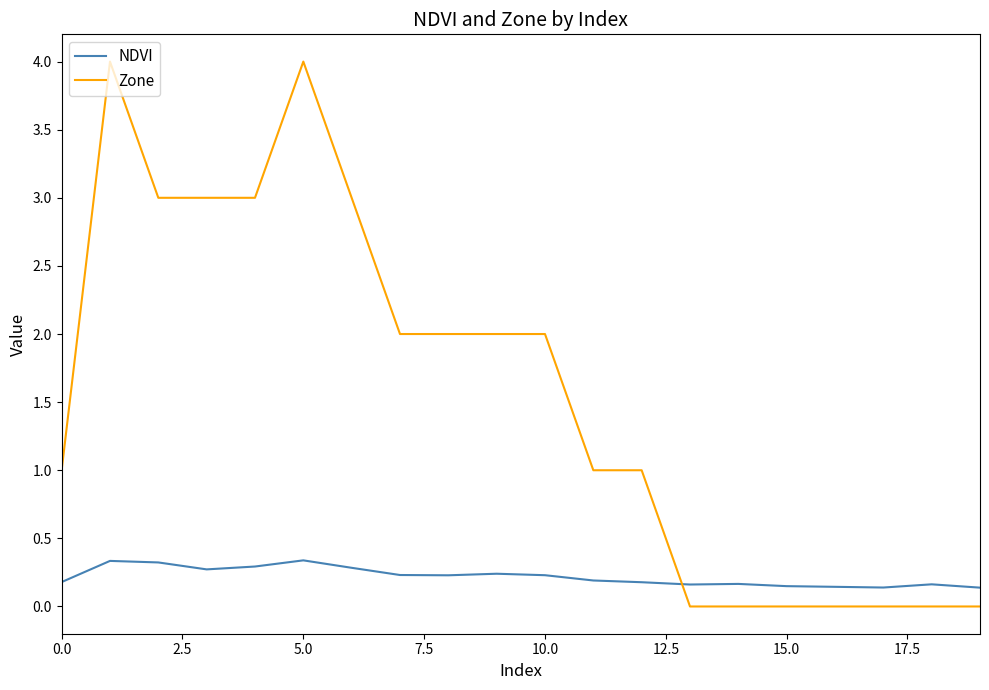

Which series has the widest spread of values?

Zone